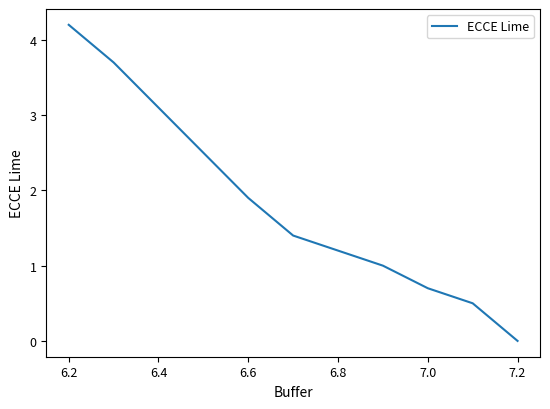

What is the greatest value displayed?

4.2